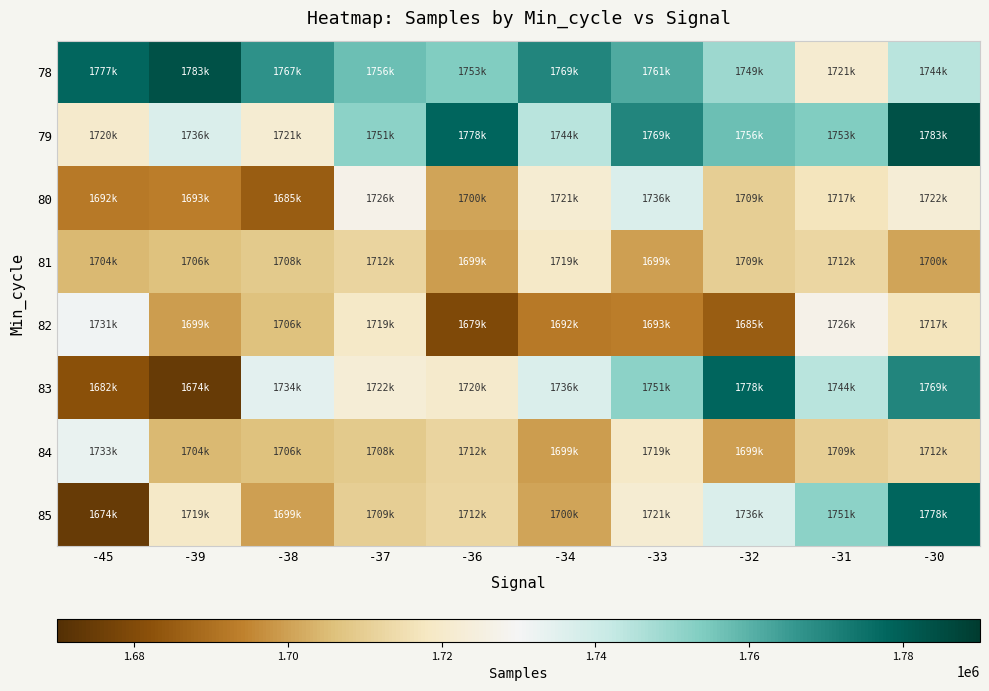

What is the difference between the highest and lowest values at -33?

76725